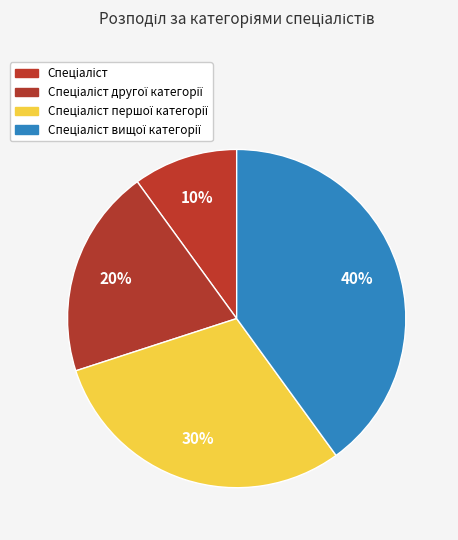

Count the number of slices in the pie.

4